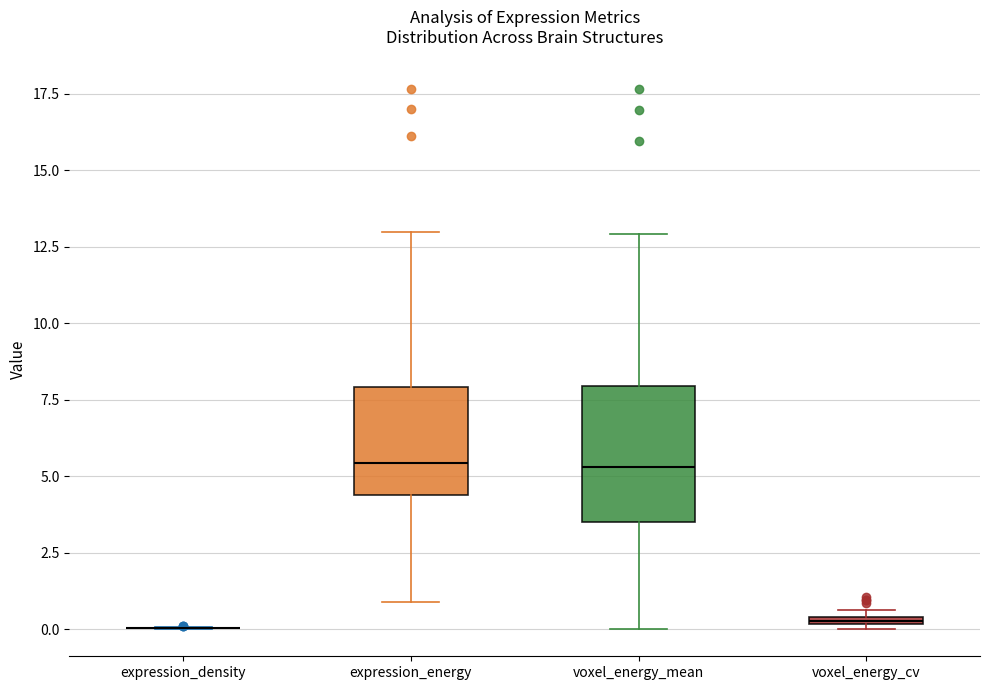

Where is the lower edge of the box for voxel_energy_mean on the y-axis? The values are not printed on the chart, so give them approximately, as read against the axis.

3.5